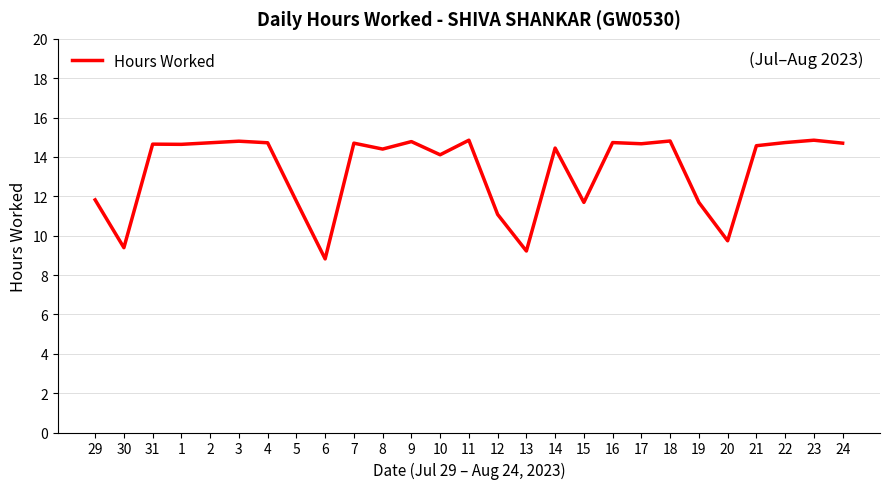

Which label corresponds to the smallest value in the chart?

6